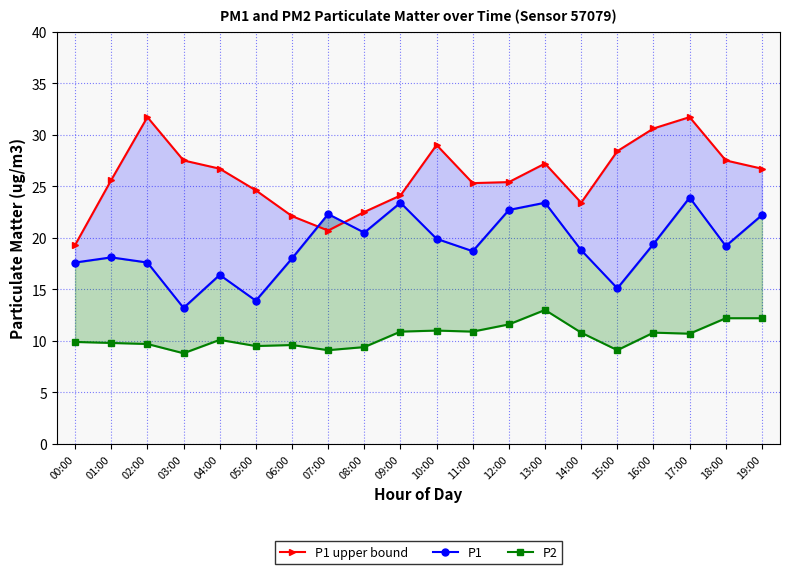

How many series are shown in this chart?

3